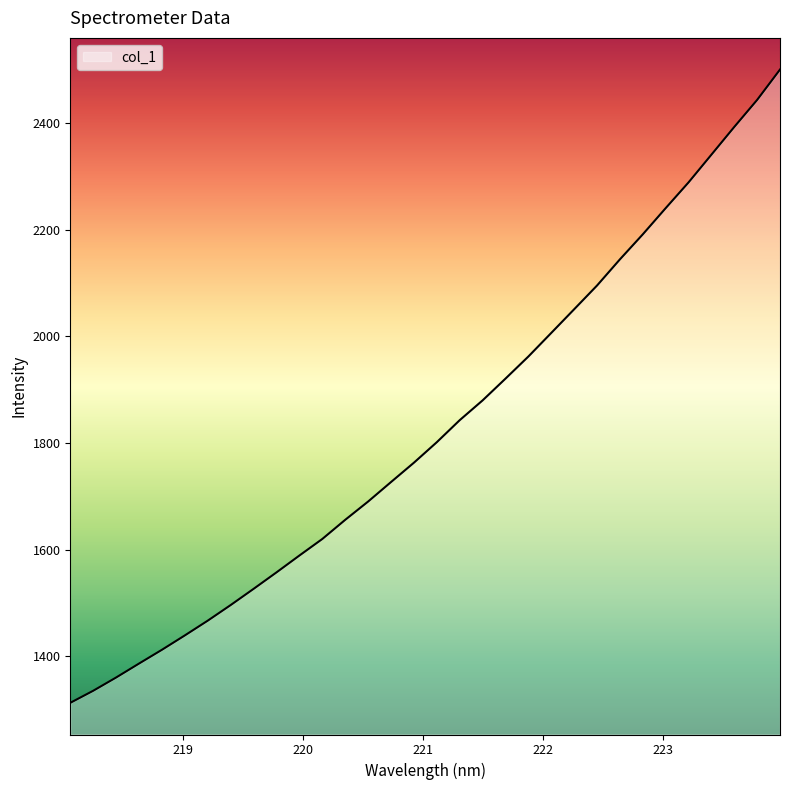

What is the maximum value shown in the chart?

2499.9